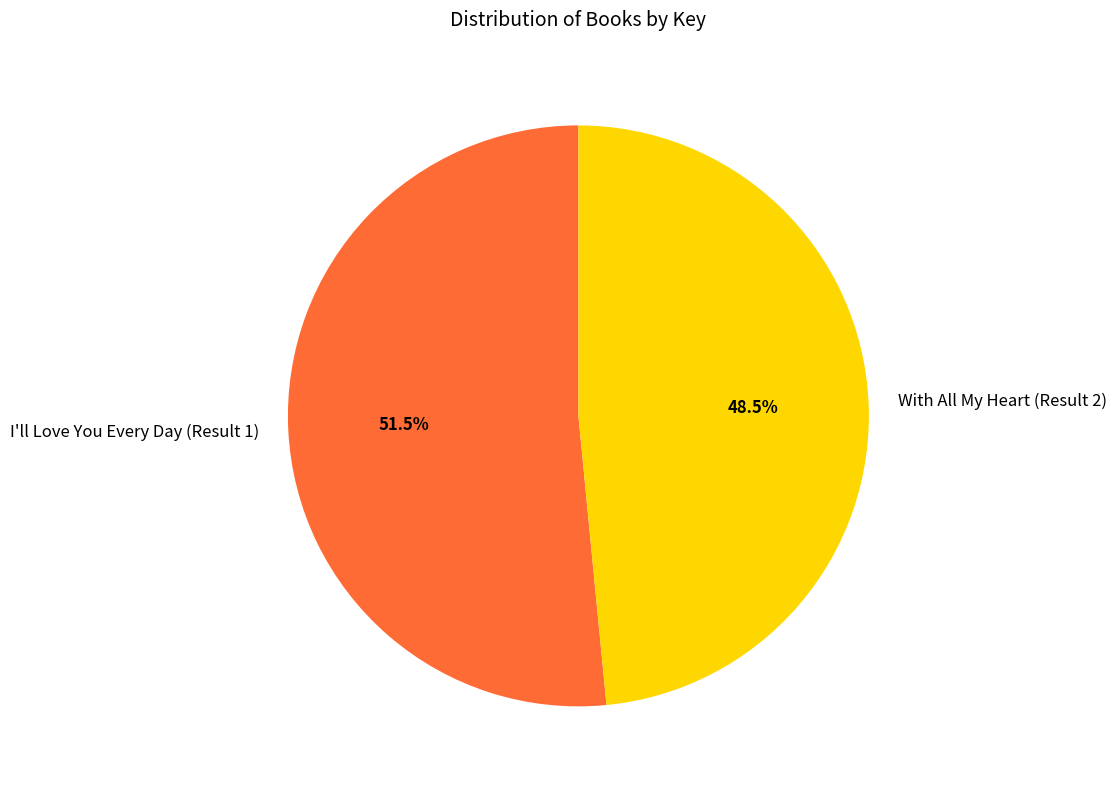

Combined, what portion of the pie is With All My Heart (Result 2) and I'll Love You Every Day (Result 1)?

100.0%